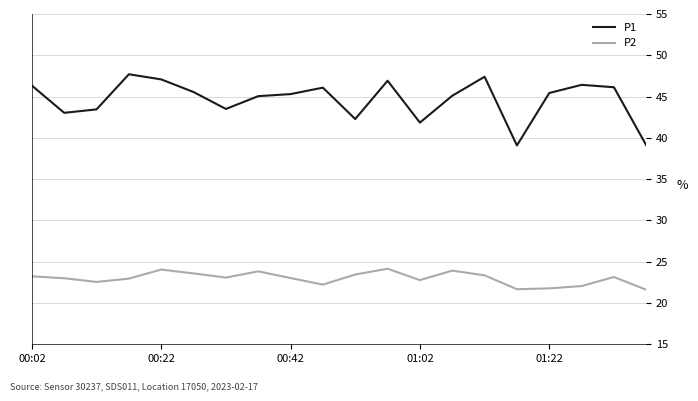

What is the minimum value shown in the chart?

21.6